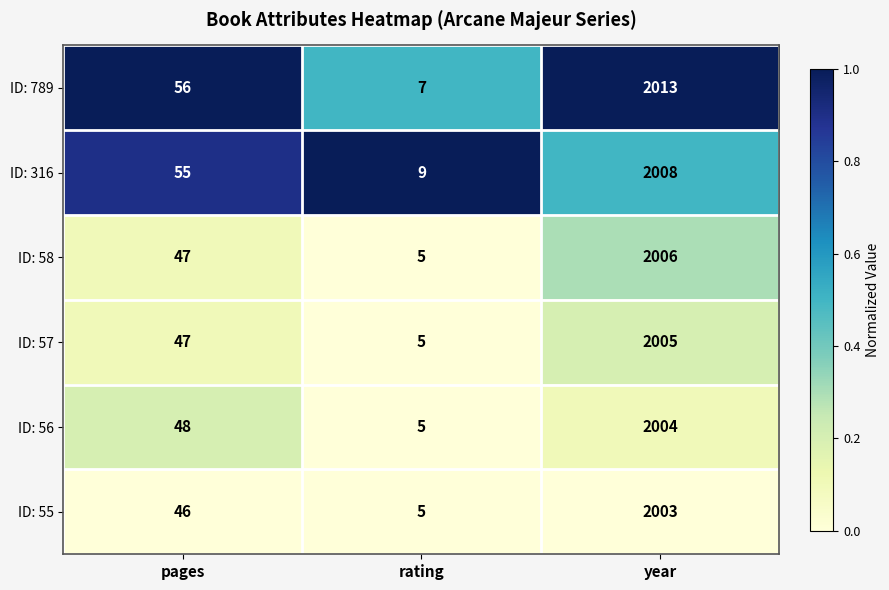

What is the total value across all series at pages?

299